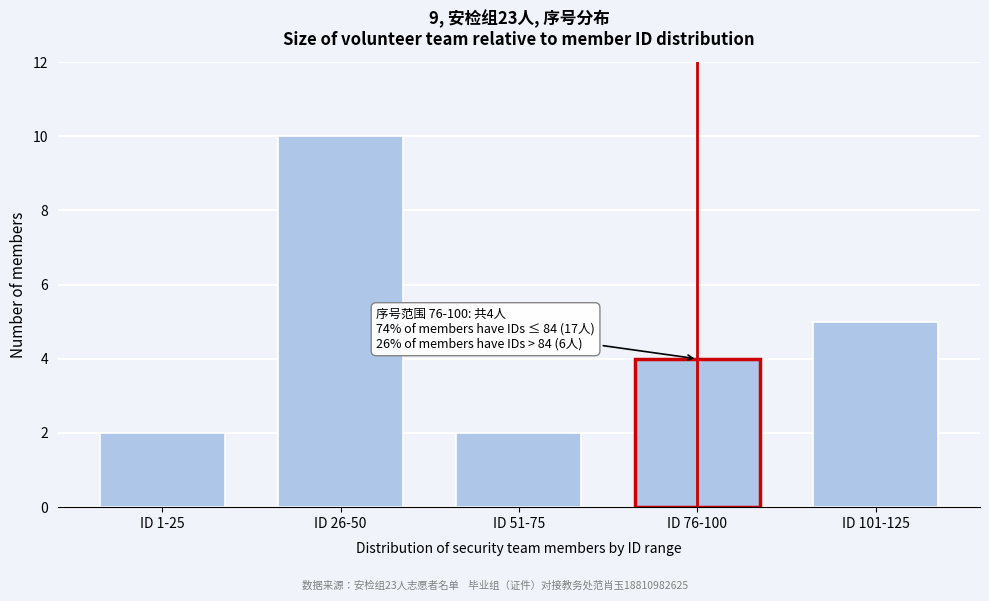

Reading left to right, transcribe all the data shown in this chart.

2	10	2	4	5